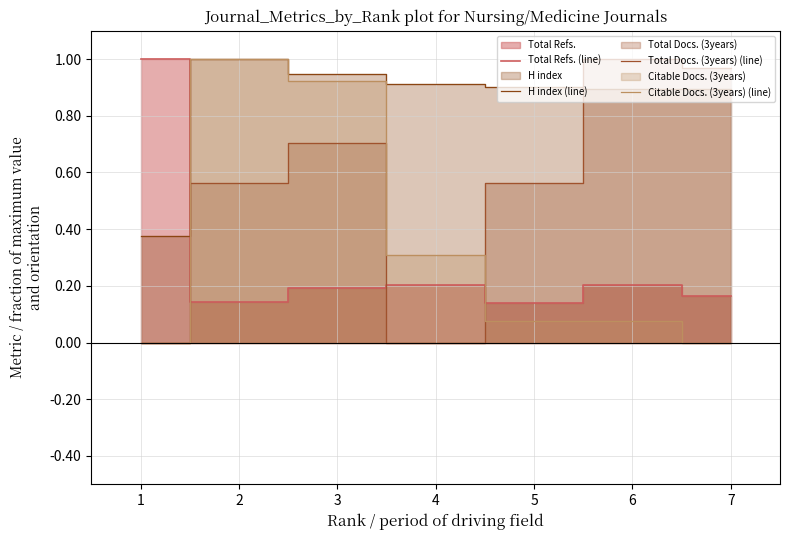

In Total Refs. (line), how many points are higher than both neighbors (excluding endpoints)?

2